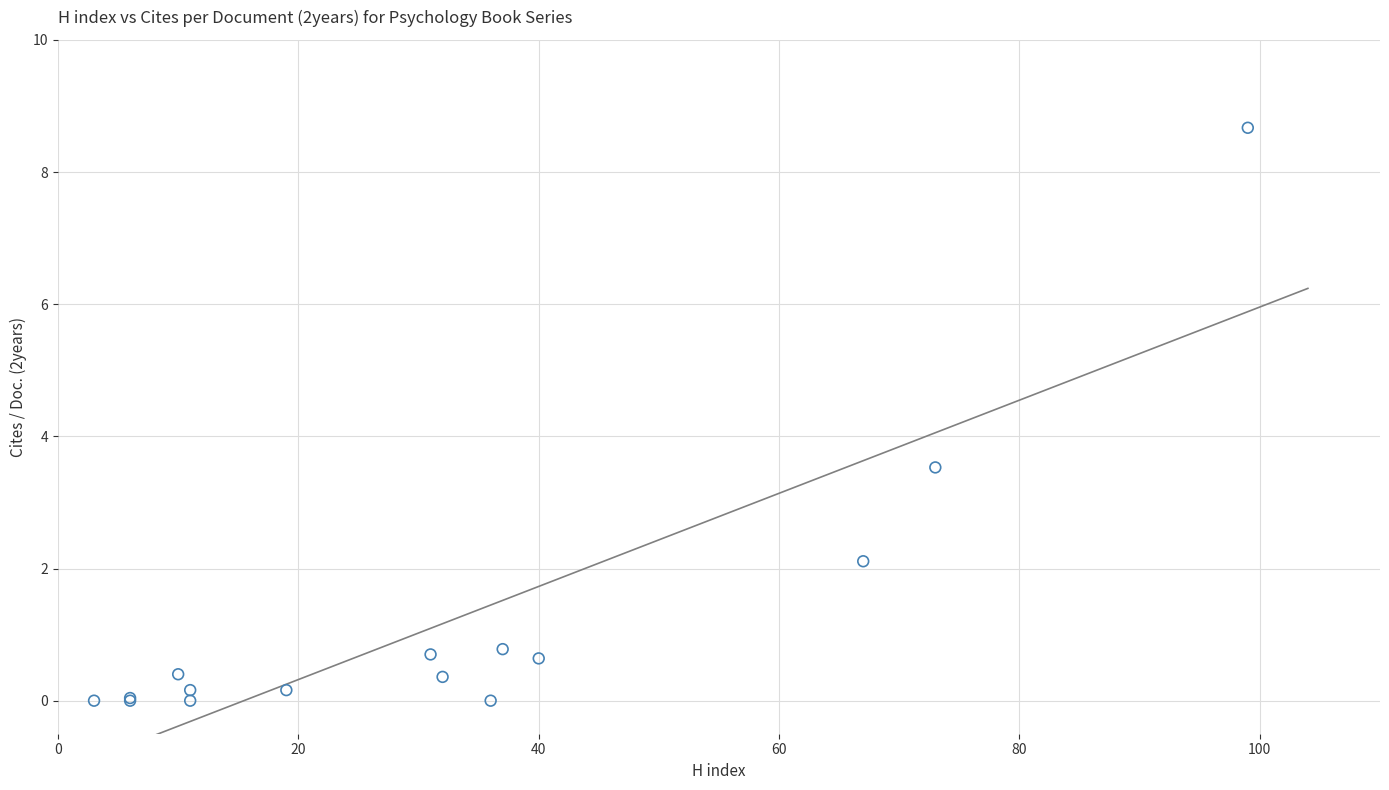

What Y value in the scatter plot is closest to 4?

3.5